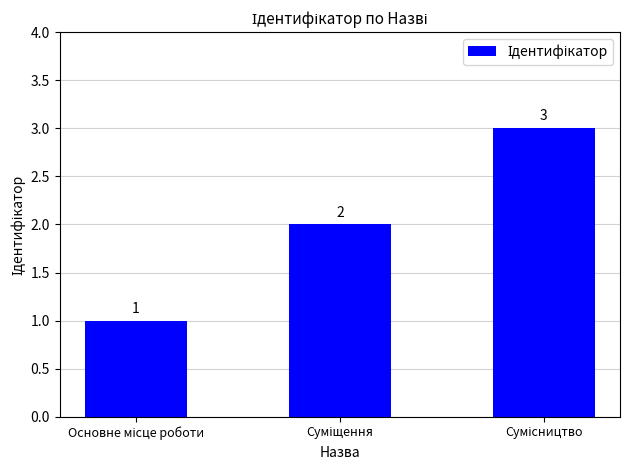

Count the values in the range 1 to 3.

3